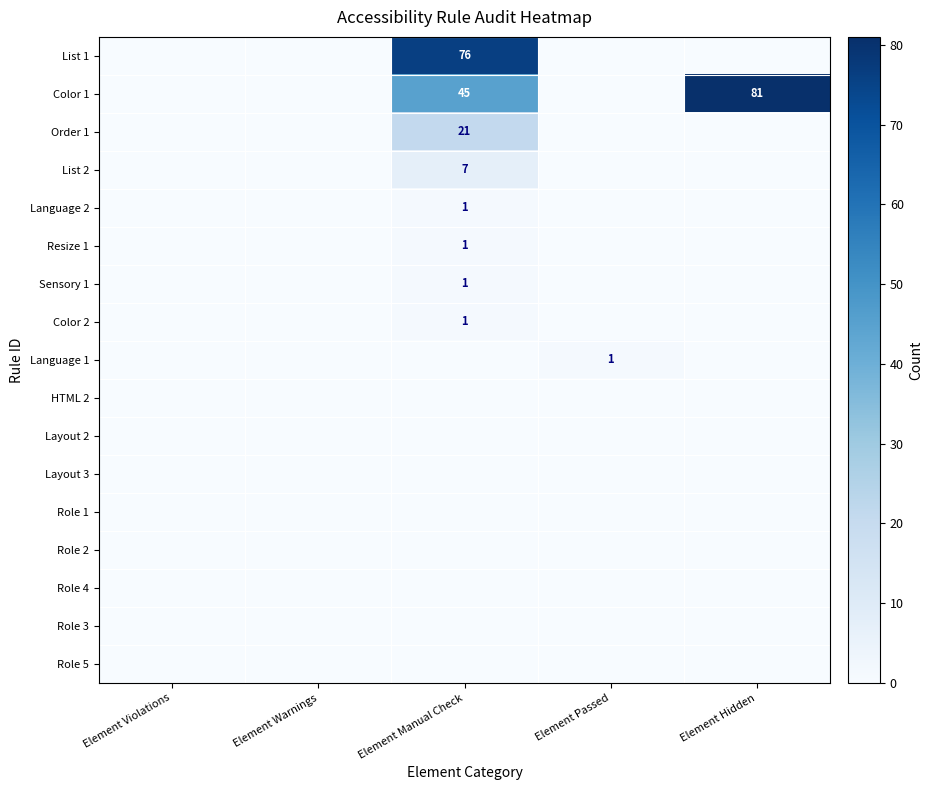

Rank the series by their maximum value, from lowest to highest.

HTML 2, Layout 2, Layout 3, Role 1, Role 2, Role 4, Role 3, Role 5, Language 2, Resize 1, Sensory 1, Color 2, Language 1, List 2, Order 1, List 1, Color 1